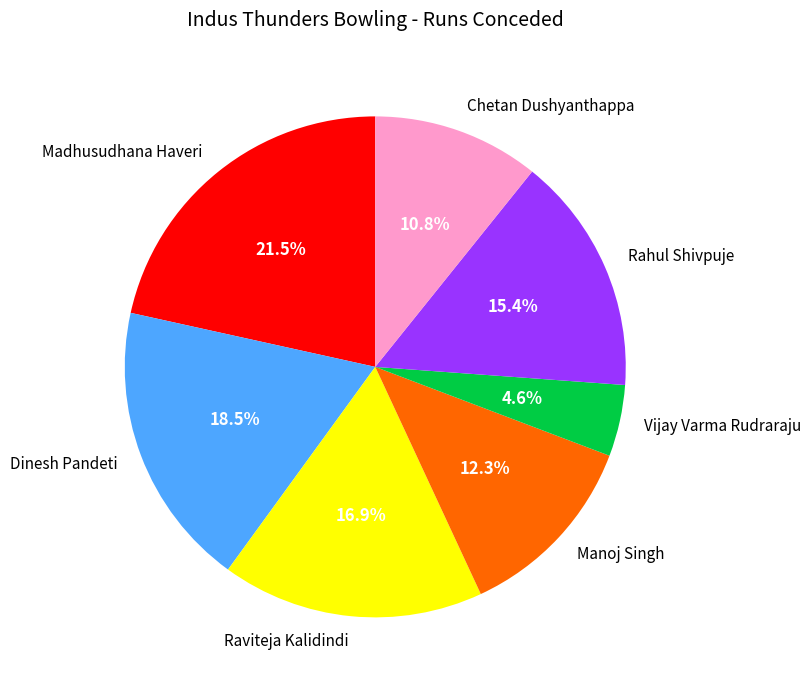

What is the ratio of the value at Rahul Shivpuje to the value at Chetan Dushyanthappa?

1.4